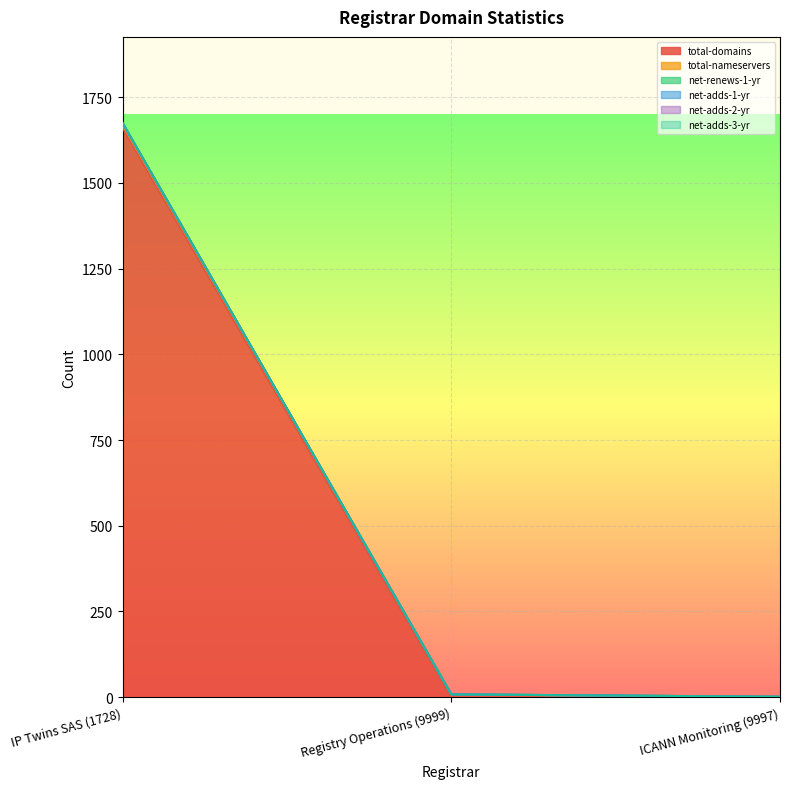

At ICANN Monitoring (9997), list the series in order from smallest to largest.

total-nameservers, net-renews-1-yr, net-adds-1-yr, net-adds-2-yr, net-adds-3-yr, total-domains